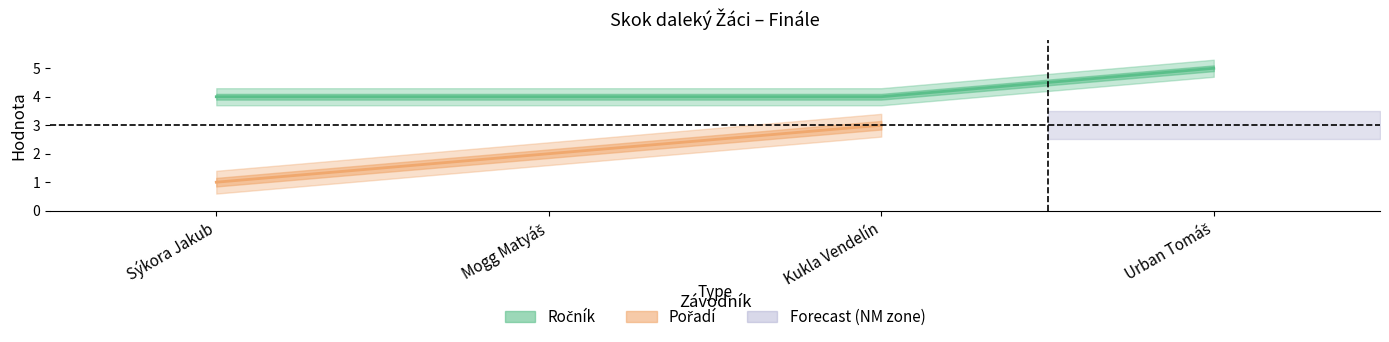

List the labels in order of value, smallest first.

Sýkora Jakub, Mogg Matyáš, Kukla Vendelín, Urban Tomáš